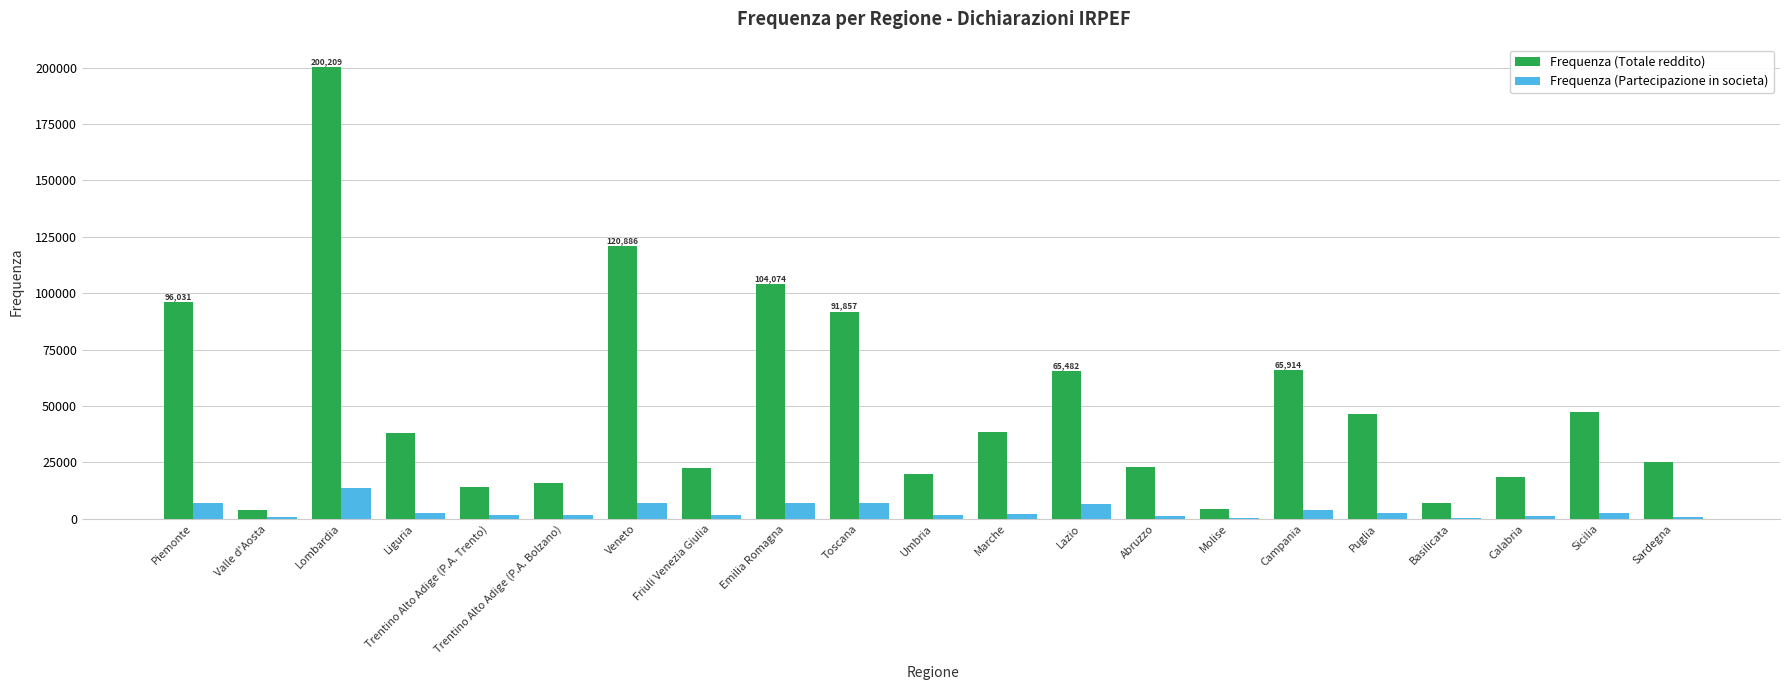

What is the total value across all series at Trentino Alto Adige (P.A. Trento)?

15763